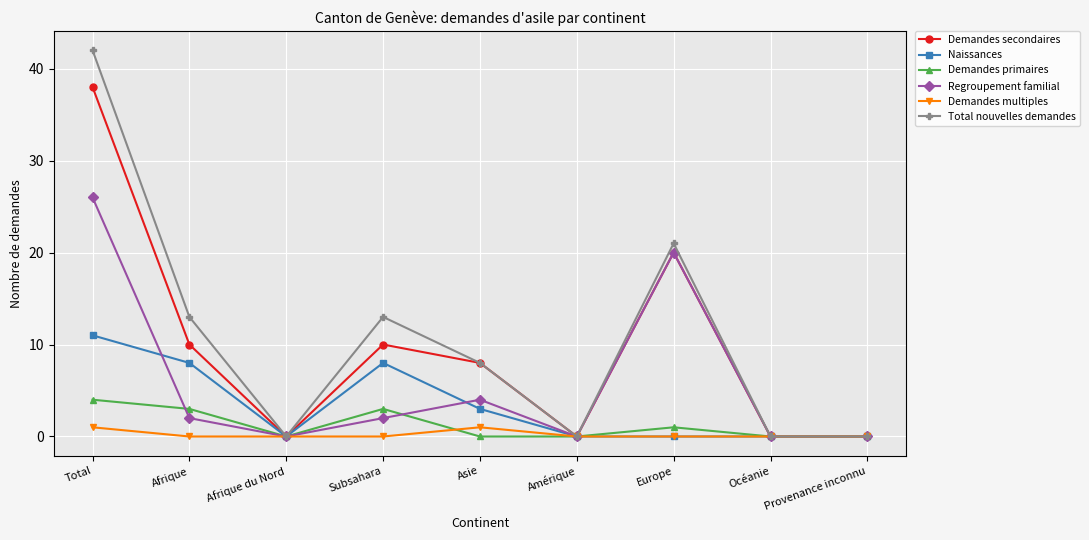

At which category does Demandes primaires reach its first local valley?

Afrique du Nord